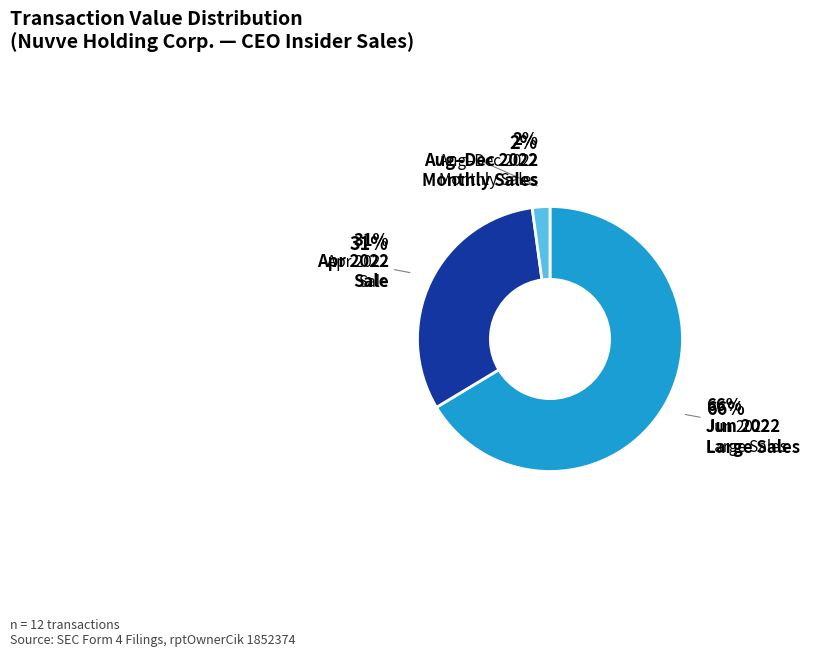

Between 2022-06-09 and 2022-11-01, which is larger?

2022-06-09